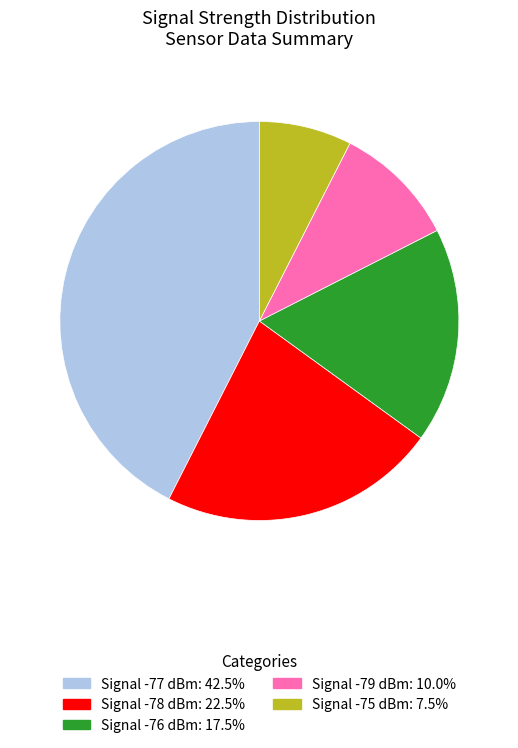

Does any single category account for the majority?

No